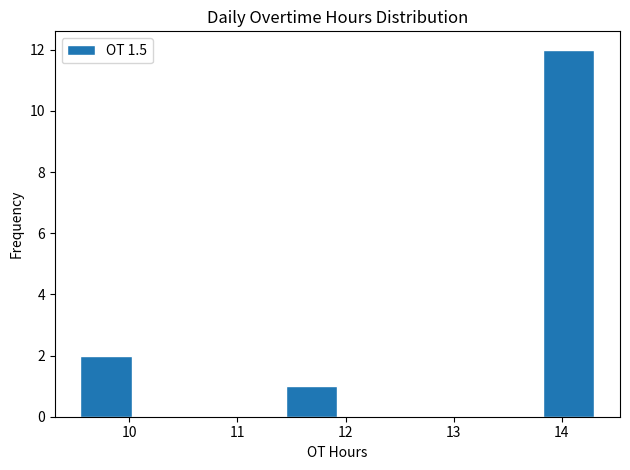

Reading left to right, transcribe this chart: for each bar, give the range it covers on the x-axis and its height. Neither the bar edges nor the heights are printed on the chart, so give them approximately, as read against the axes.

9.6 to 10.0: 2
10.0 to 10.5: 0
10.5 to 11.0: 0
11.0 to 11.5: 0
11.5 to 11.9: 1
11.9 to 12.4: 0
12.4 to 12.9: 0
12.9 to 13.4: 0
13.4 to 13.8: 0
13.8 to 14.3: 12